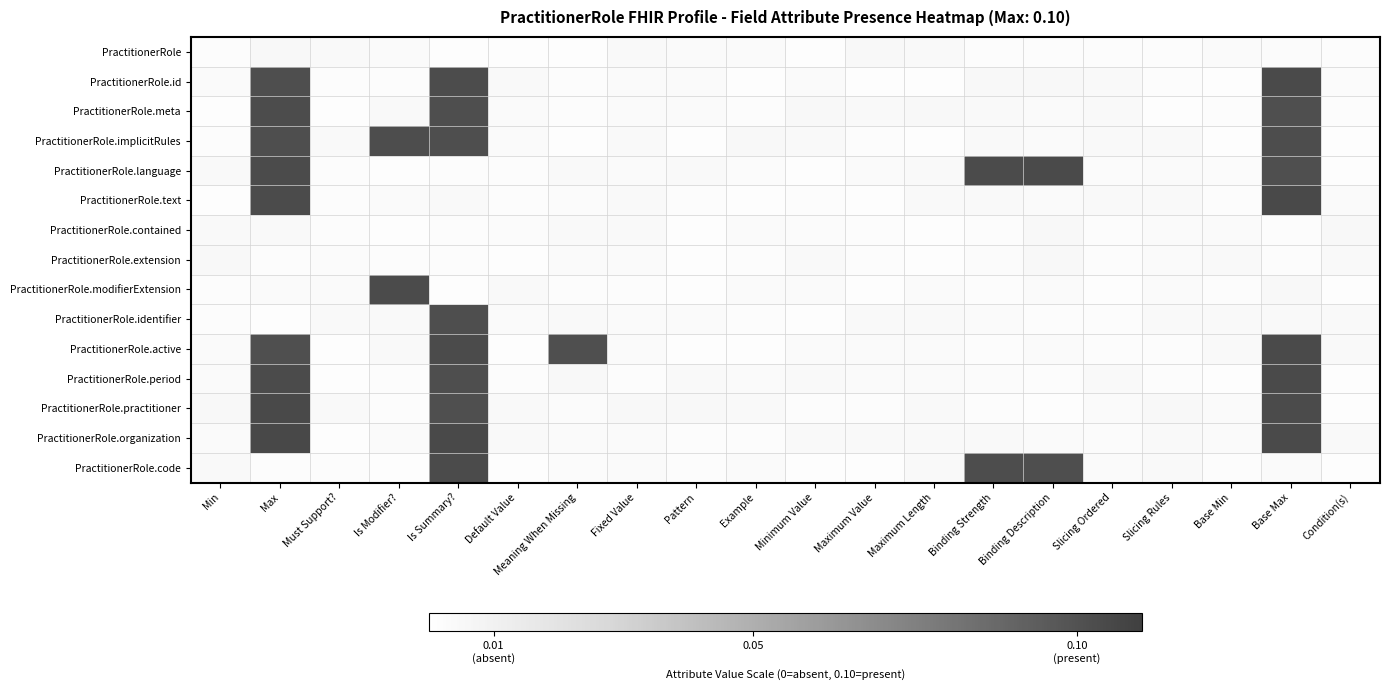

What is the total value across all series at Base Max?

0.9